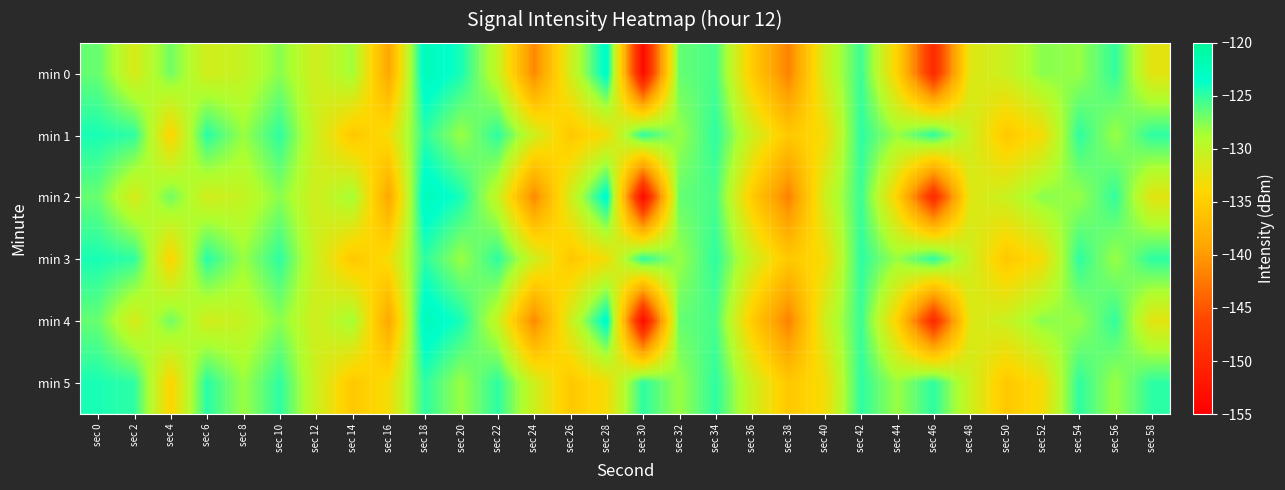

Rank the series at sec 28 from lowest to highest value.

min 1, min 3, min 5, min 0, min 2, min 4